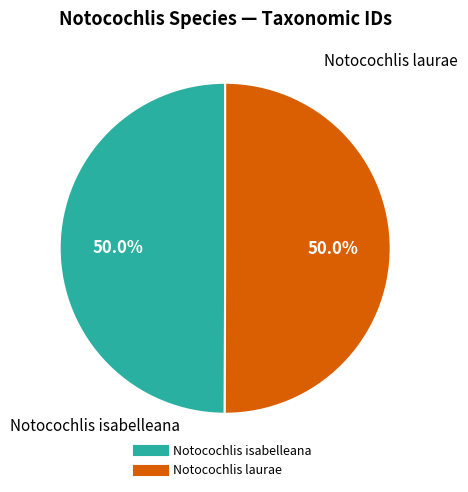

Combined, do Notocochlis isabelleana and Notocochlis laurae account for over 50%?

Yes